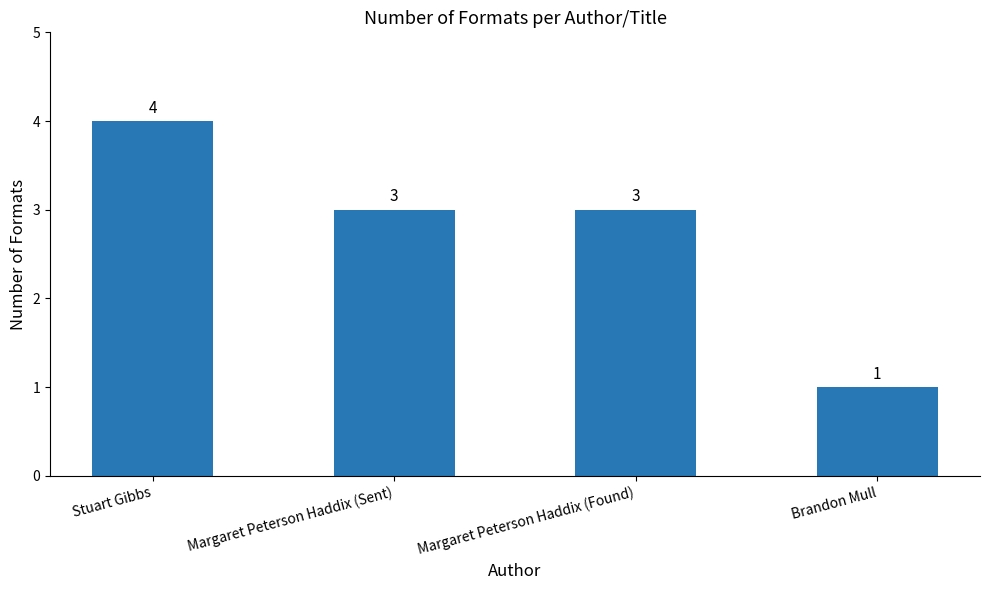

Reading left to right, transcribe all the data shown in this chart.

Stuart Gibbs=4	Margaret Peterson Haddix (Sent)=3	Margaret Peterson Haddix (Found)=3	Brandon Mull=1